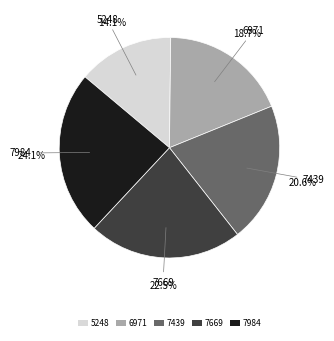

What is the smallest slice in the pie chart?

5248